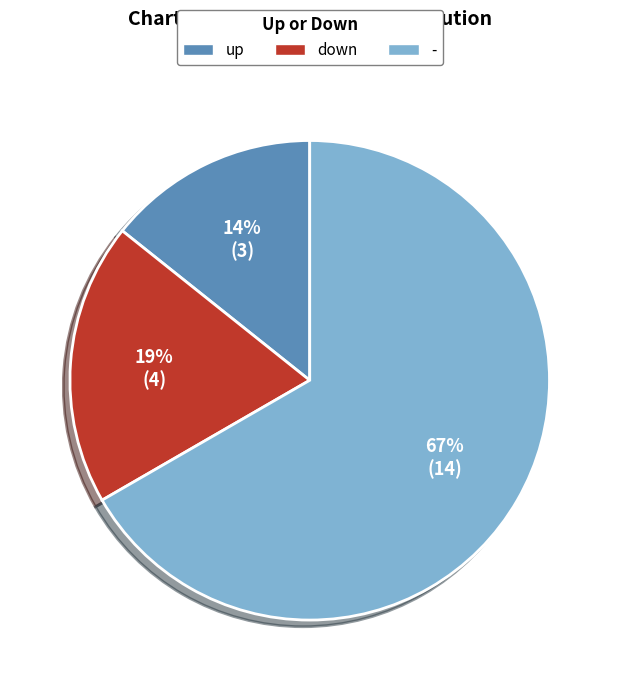

Which slice is the smallest?

up